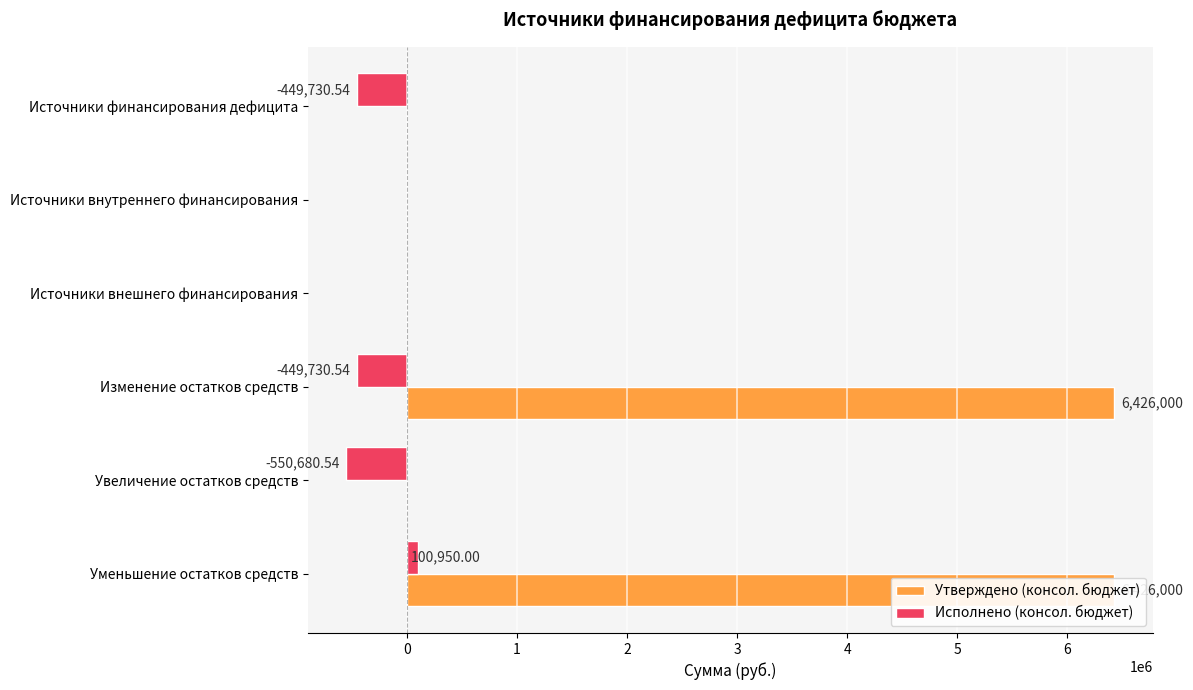

Read the Утверждено (консол. бюджет) value at Изменение остатков средств.

6426000.0